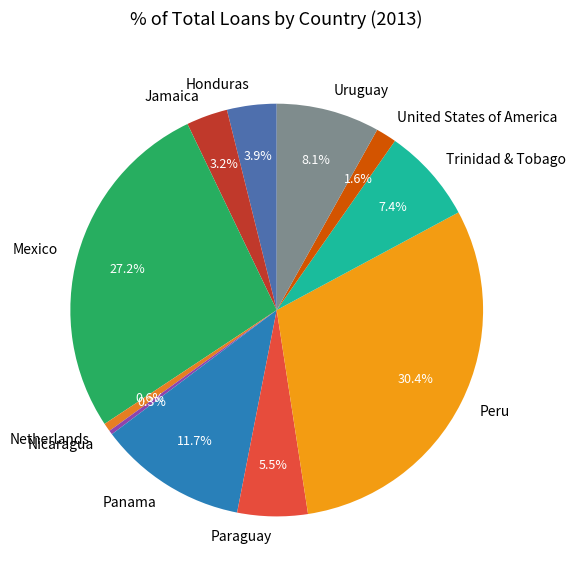

To the nearest percent, what is the difference between the largest and smallest slice percentages?

30%